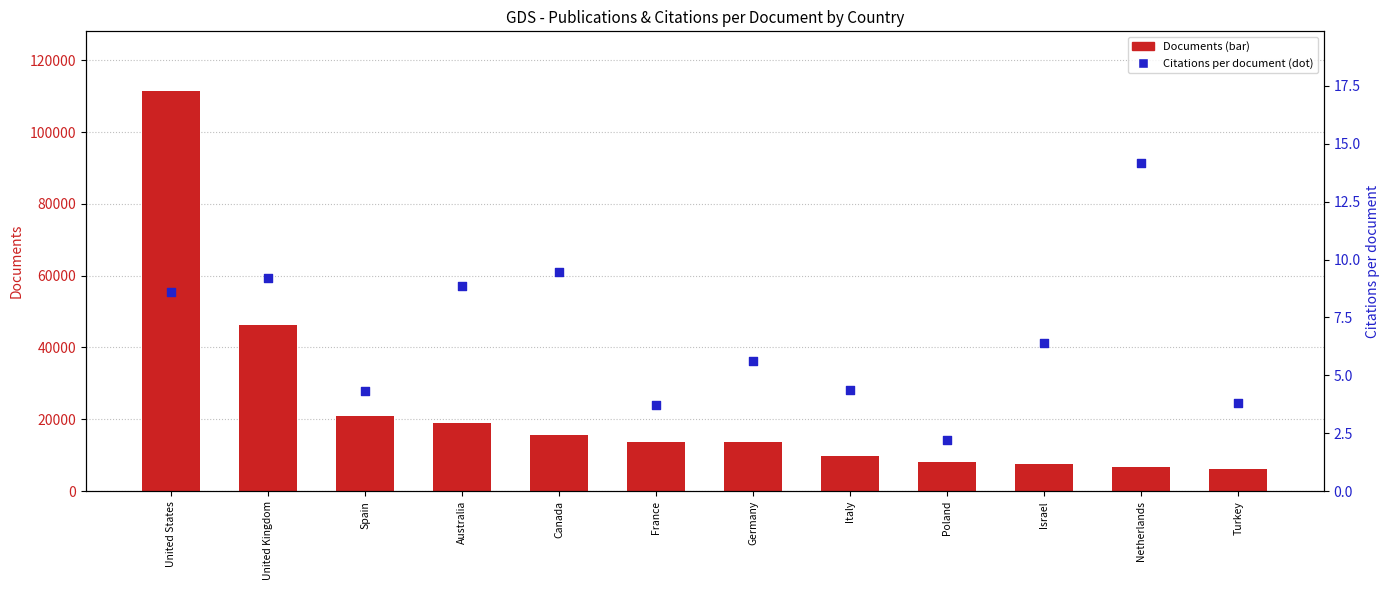

At which category is the sum across all series the highest?

United States